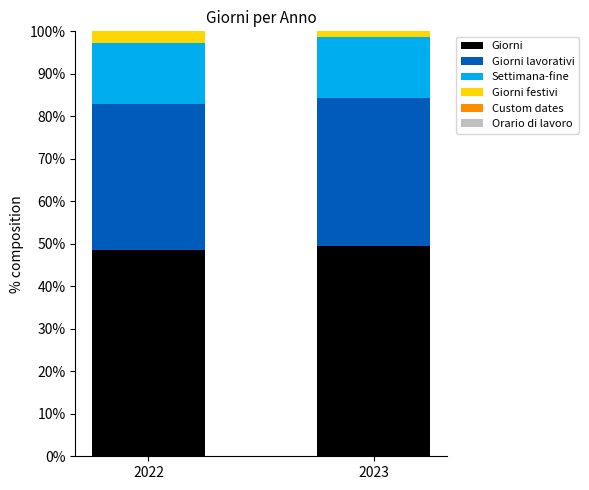

The Giorni series shows 28.0 at 2023. True or false?

False